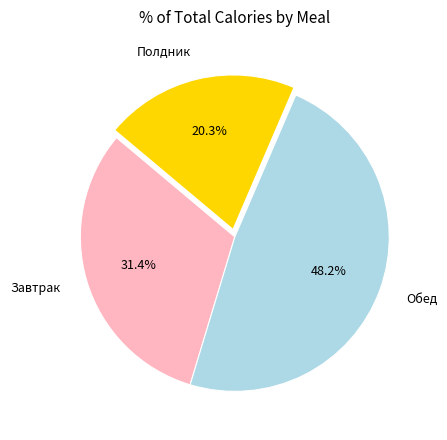

To the nearest percent, what is the difference between the largest and smallest slice percentages?

28%